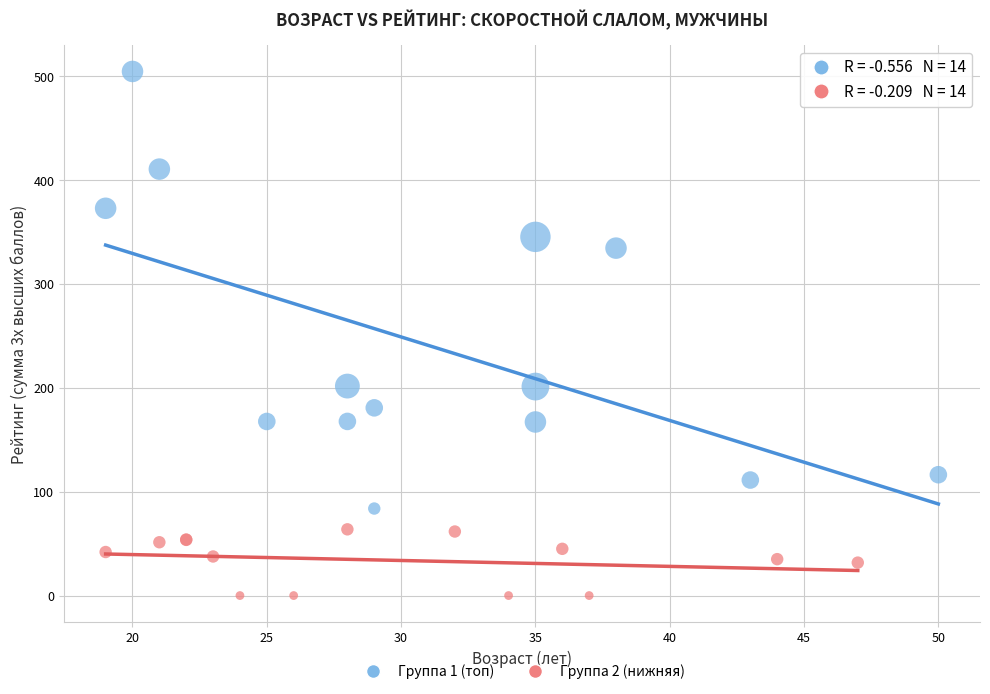

Which series reaches the maximum Y coordinate?

Группа 1 (топ)